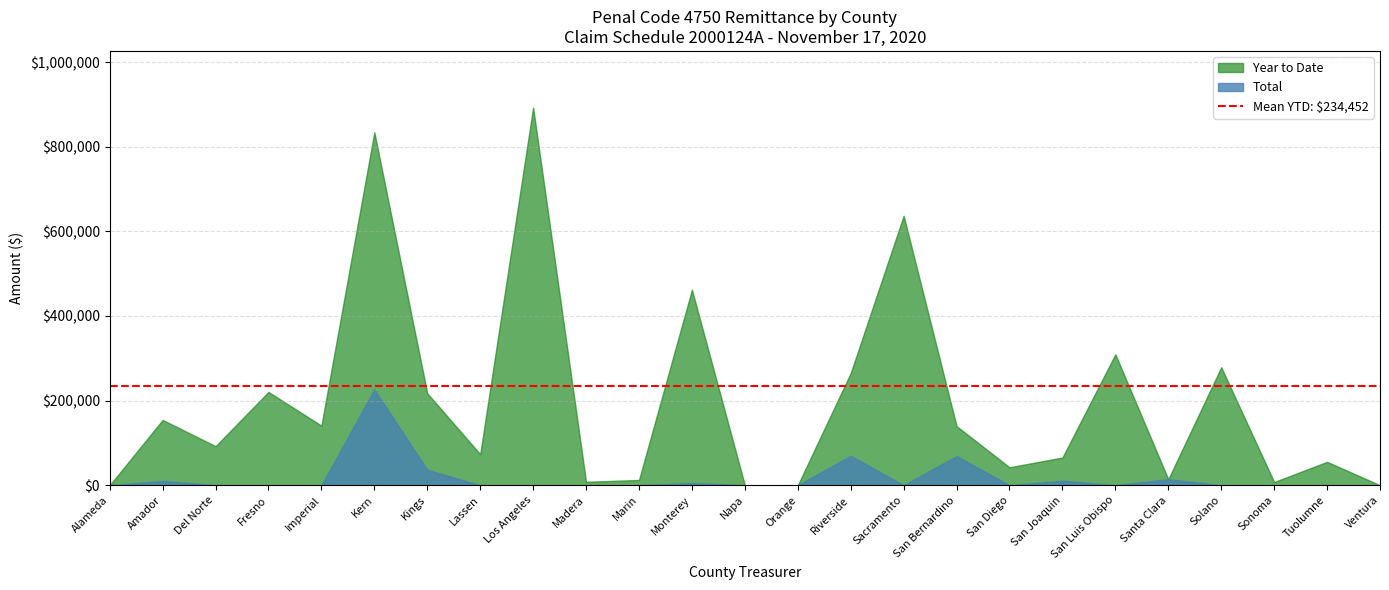

What position from the left is Riverside?

15